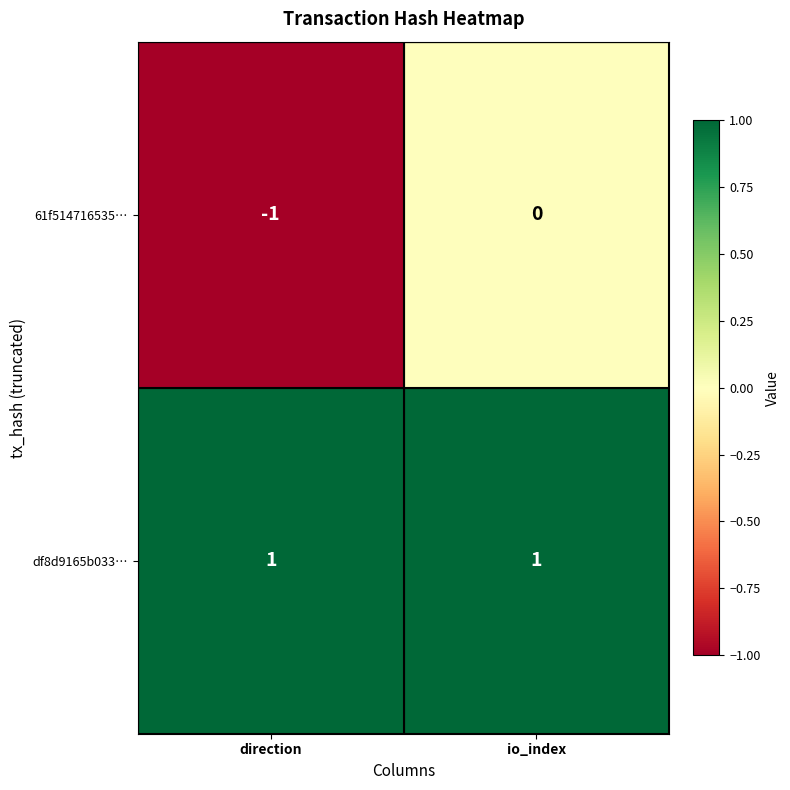

The value of 61f514716535… at direction is -1. True or false?

True